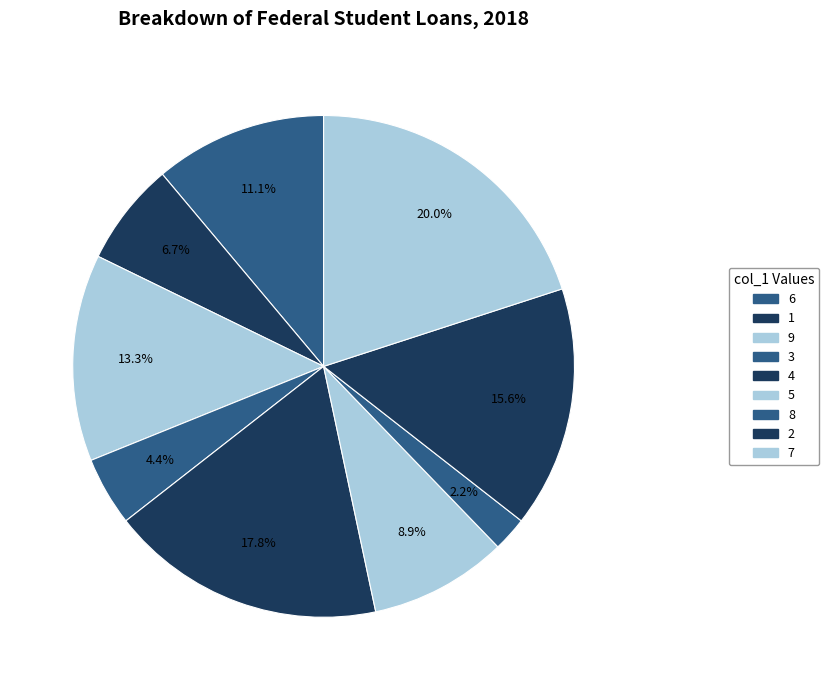

How many segments does this pie chart have?

9